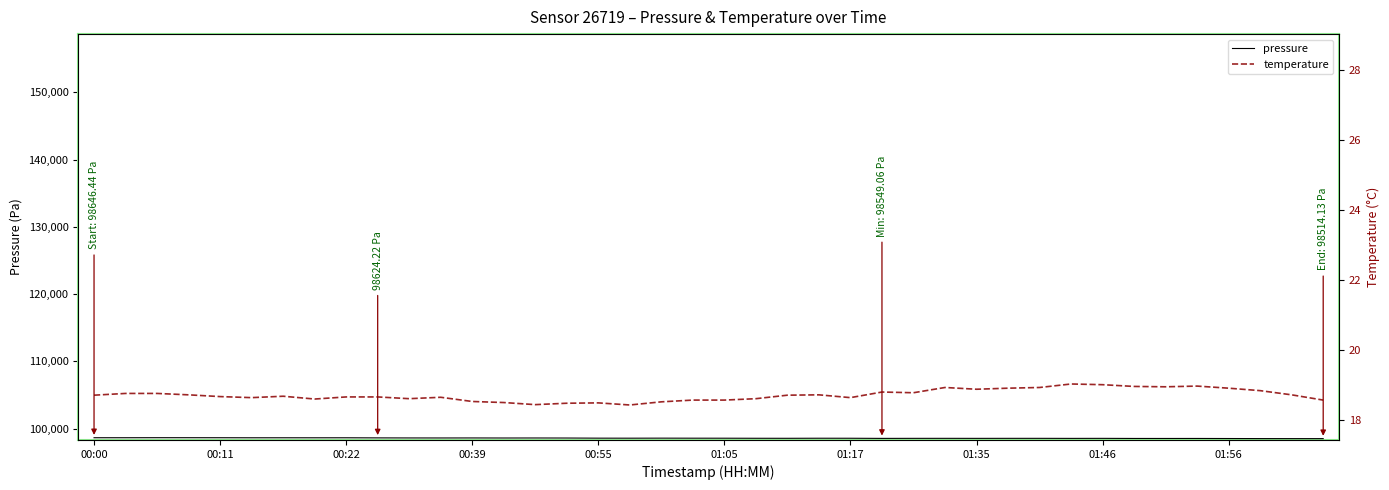

What is the difference between the second highest and second lowest values in the pressure series?

134.7